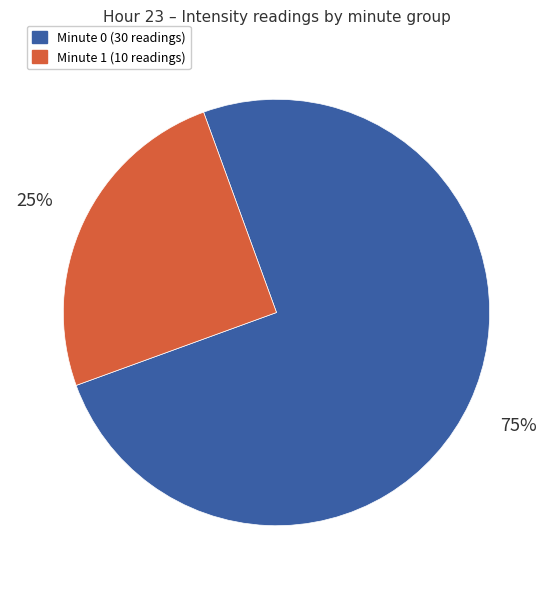

How many segments does this pie chart have?

2